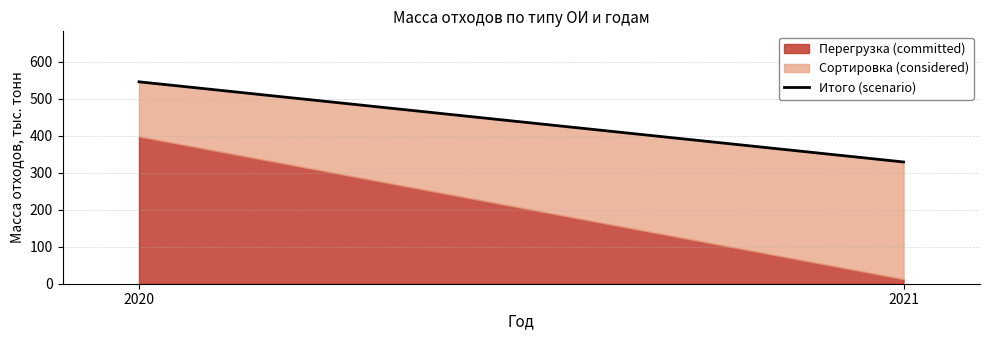

Is it true that the value at 2021 is 329.4?

True